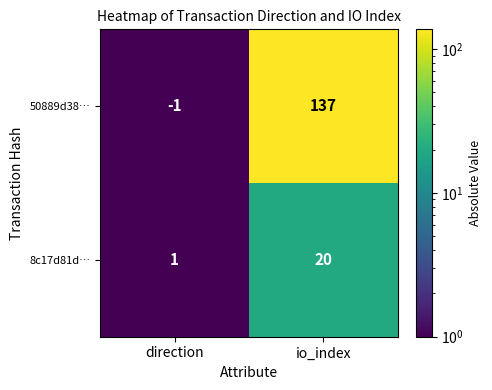

Which series changed the most between direction and io_index?

50889d38…